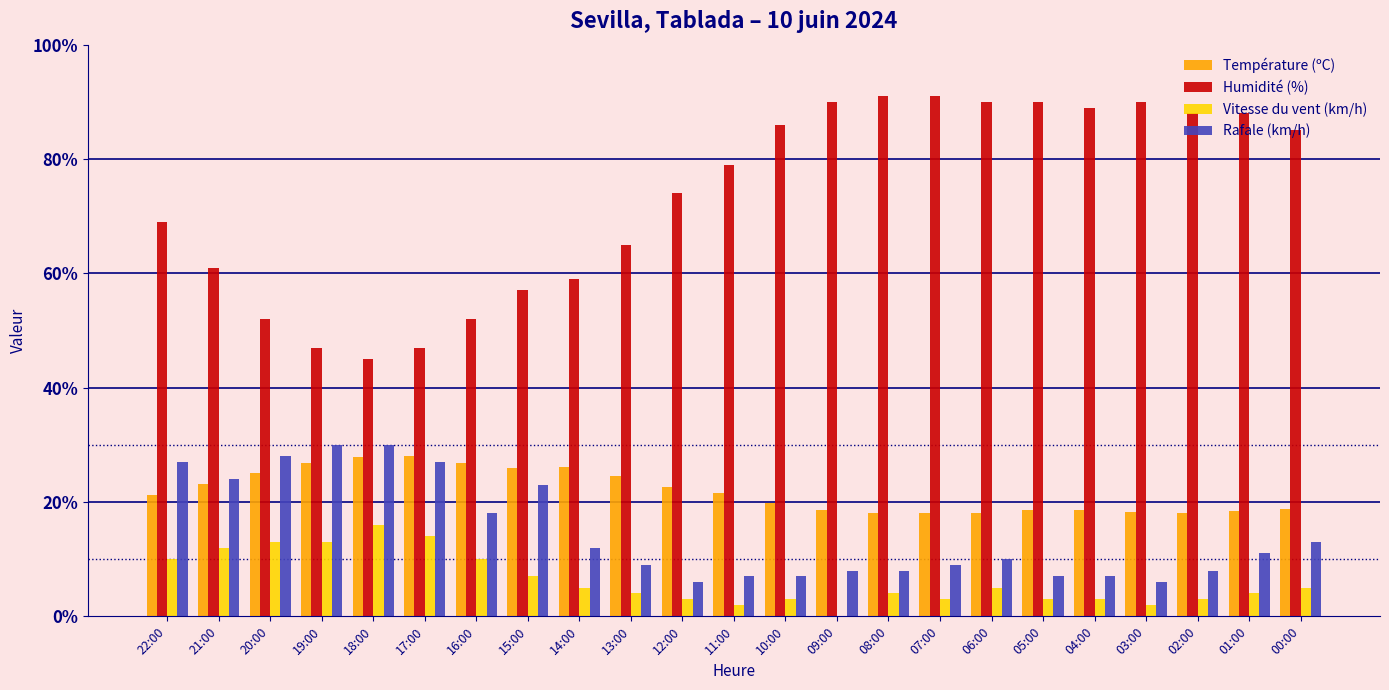

What is the maximum value for Humidité (%)?

91.0